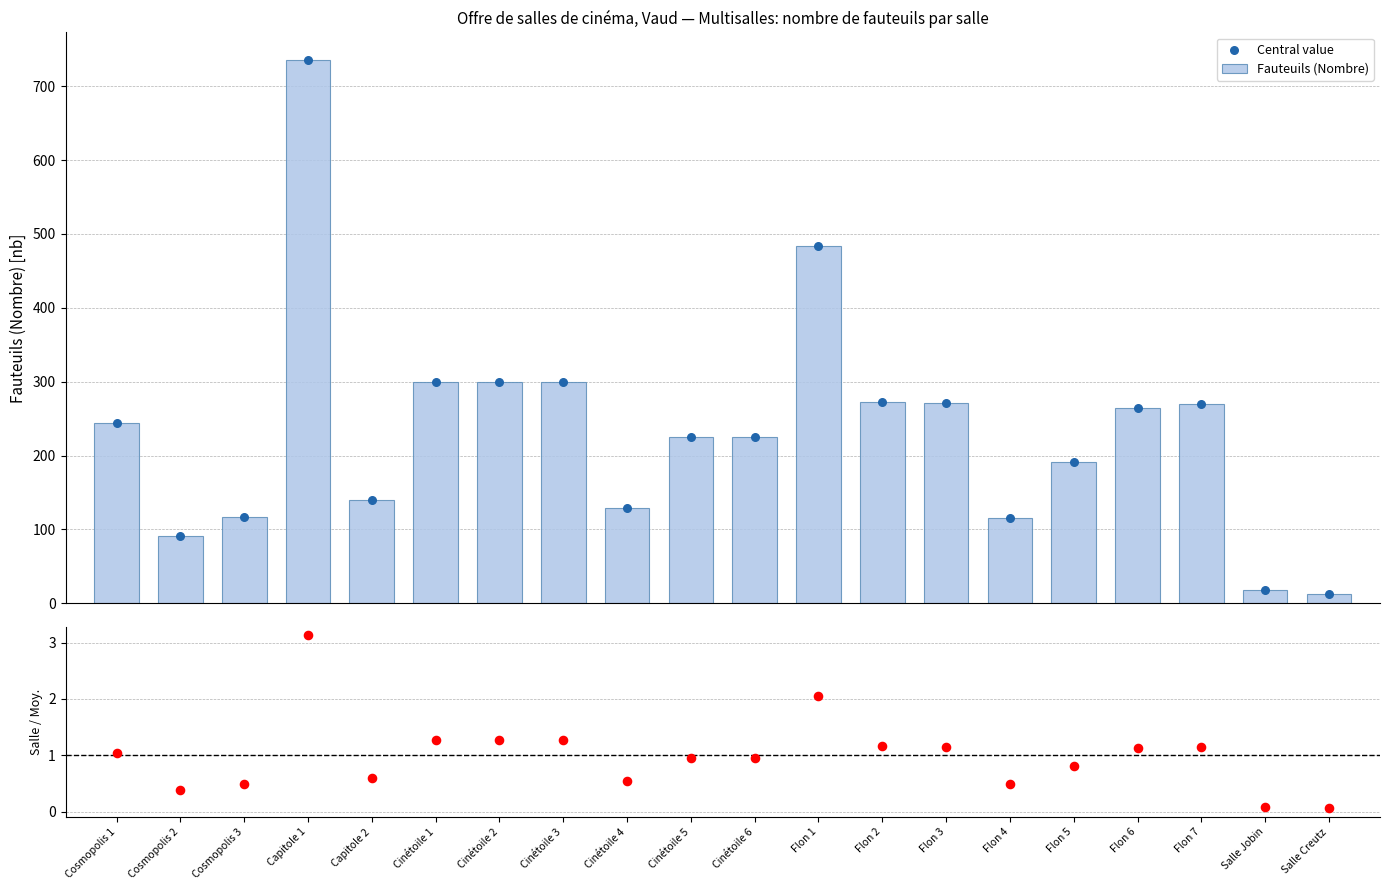

At how many categories does at least one series exceed 419?

2